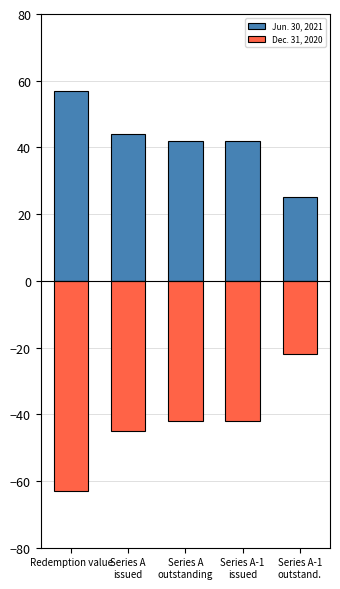

What is the minimum value shown in the chart?

-63